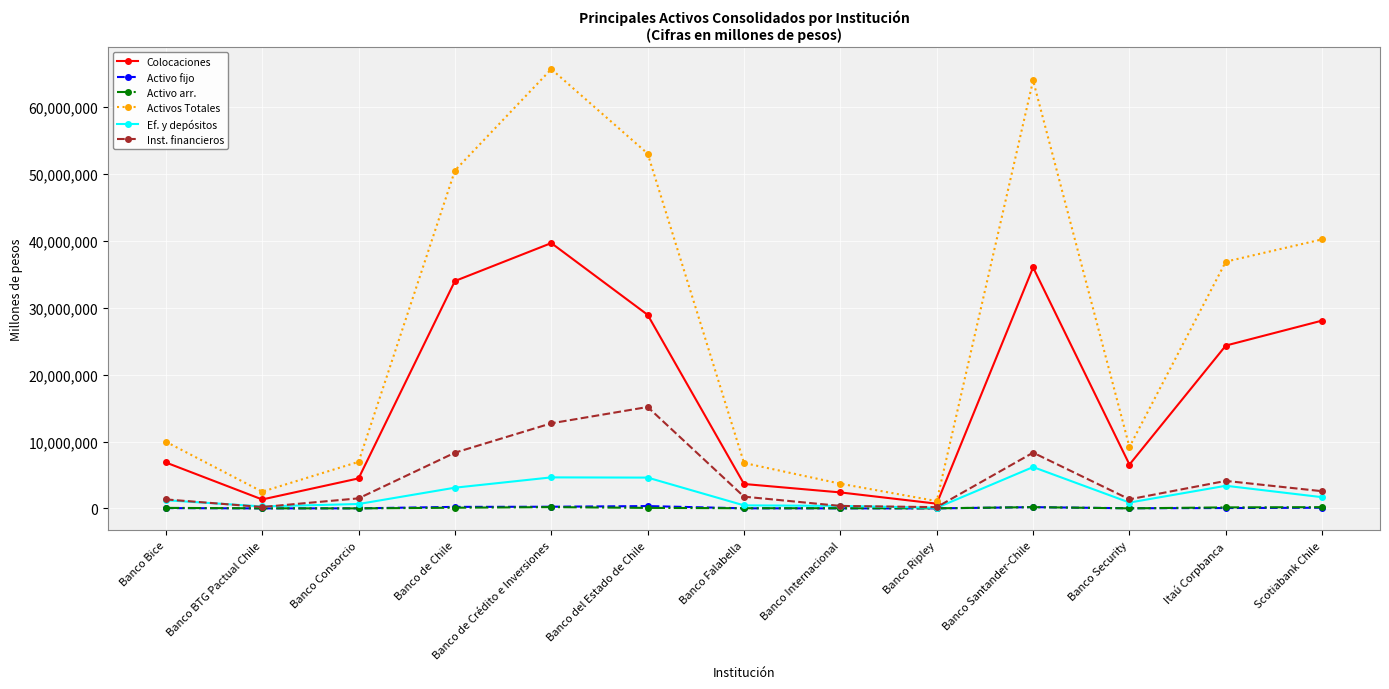

What is the difference between the maximum and minimum values in the Colocaciones series?

38978981